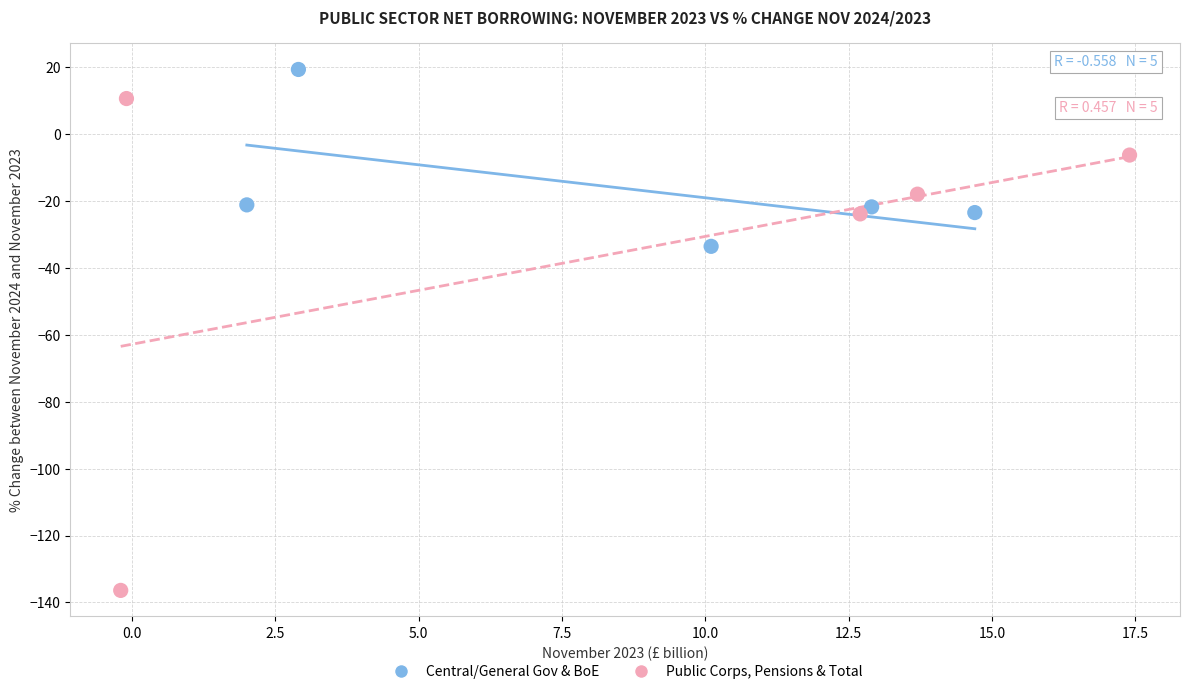

Which series has the widest spread of Y values?

Public Corps, Pensions & Total